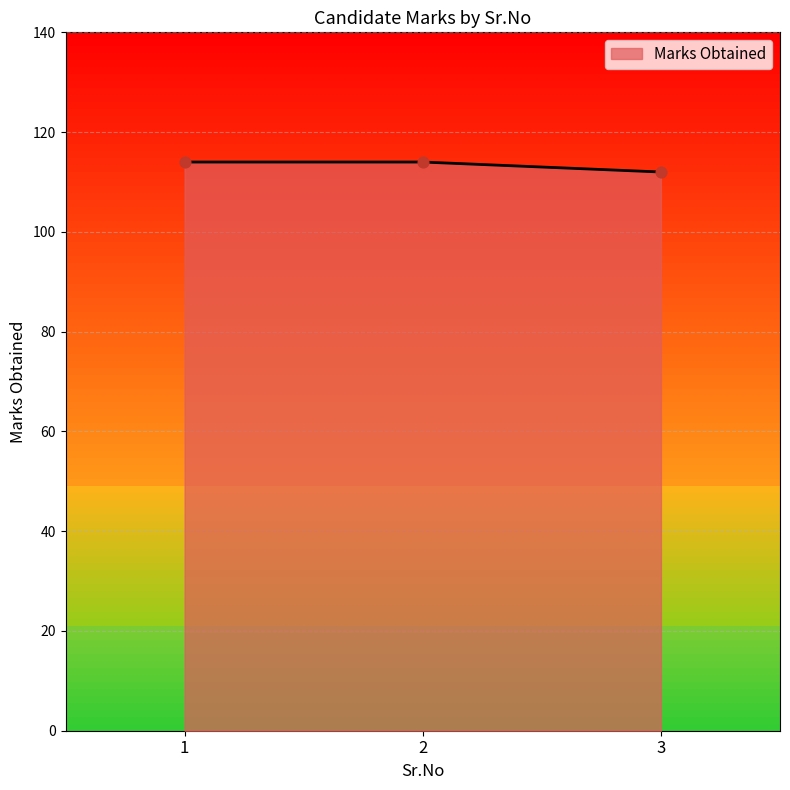

What is the ratio of the value at 2 to the value at 1?

1.0